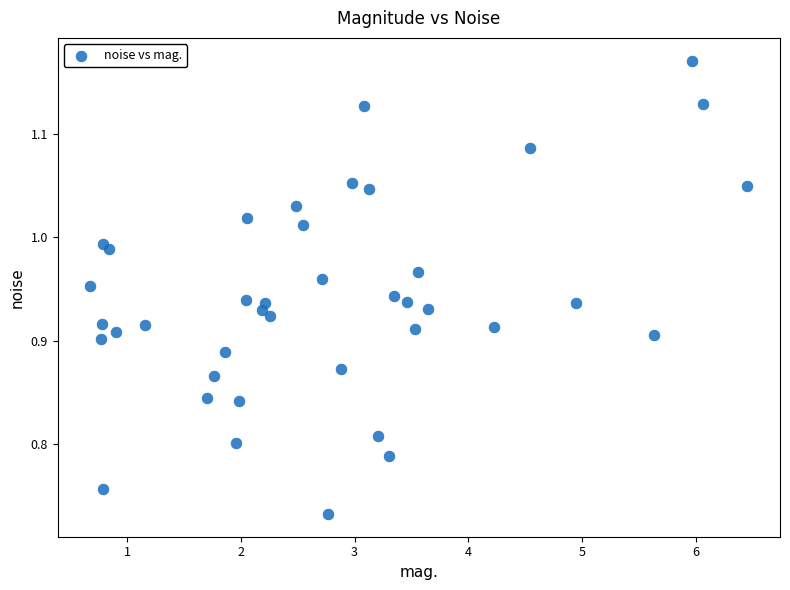

What is the range of X values (max minus min)?

5.8